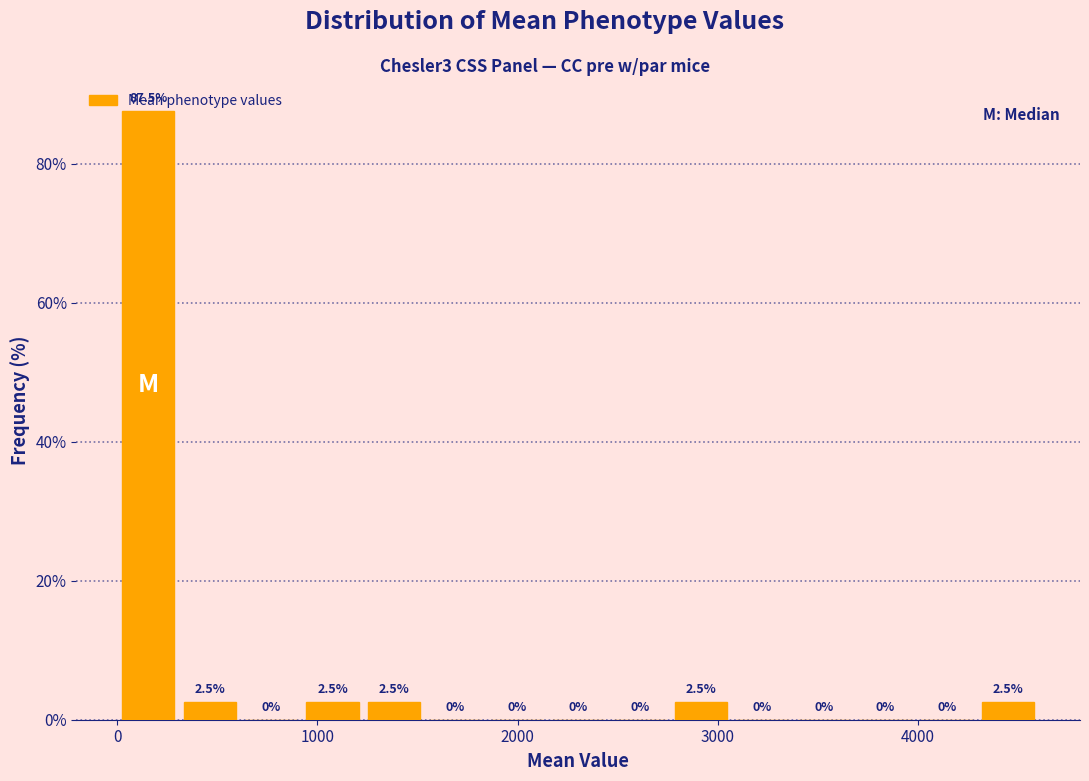

Read against the x-axis, roughly where is the centre of the tallest bar?

200